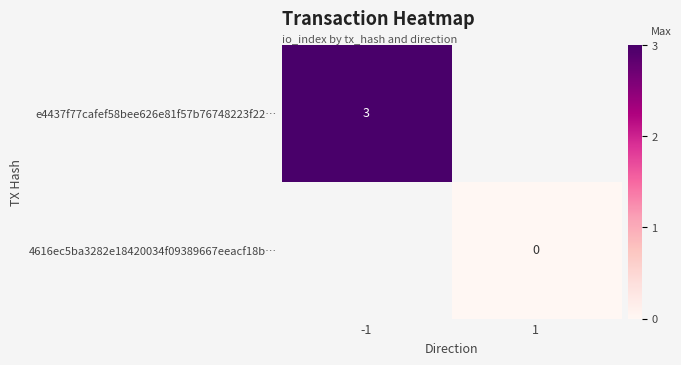

Count the number of categories in the chart.

2